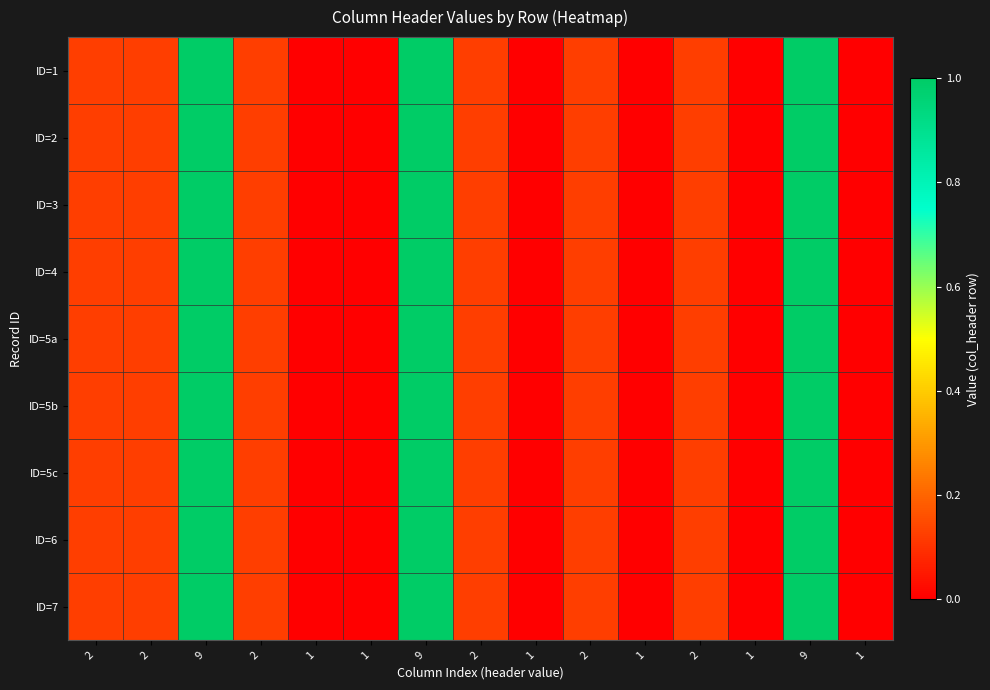

Which category has the lowest value across all series?

1